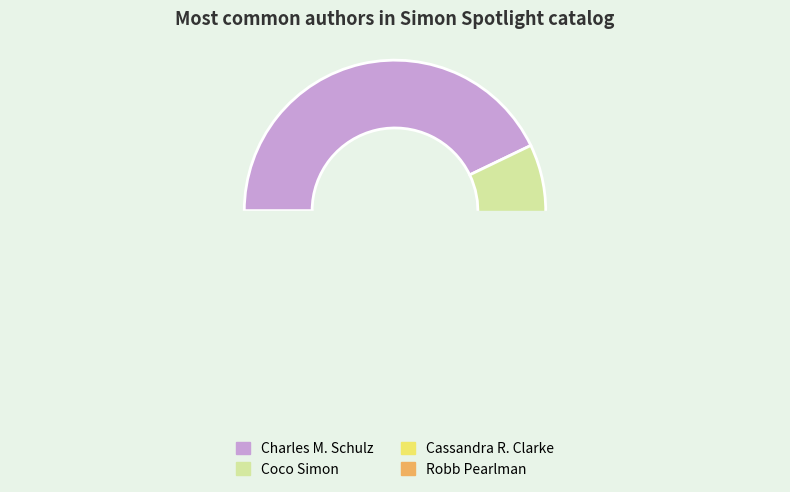

Which slice is the largest?

Charles  M. Schulz (19803343)